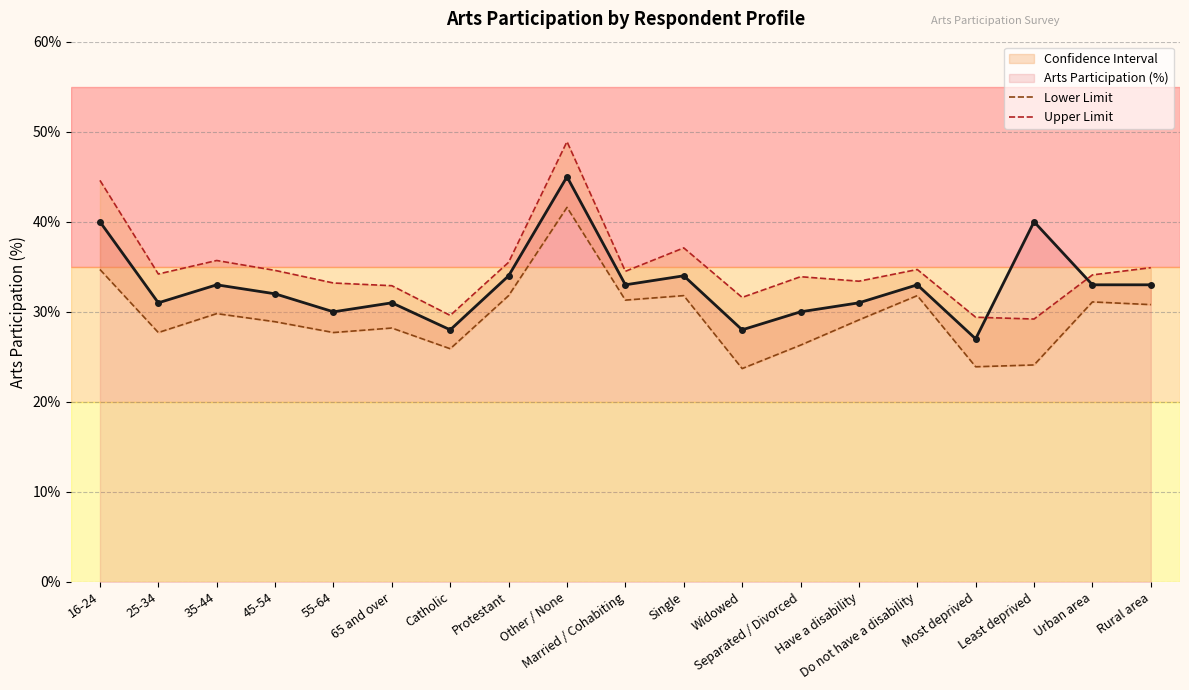

Reading left to right, extract all data points from this chart.

Lower Limit: 16-24=34.7	25-34=27.7	35-44=29.8	45-54=28.9	55-64=27.7	65 and over=28.2	Catholic=25.9	Protestant=31.8	Other / None=41.6	Married / Cohabiting=31.3	Single=31.8	Widowed=23.7	Separated / Divorced=26.3	Have a disability=29.1	Do not have a disability=31.8	Most deprived=23.9	Least deprived=24.1	Urban area=31.1	Rural area=30.8
Upper Limit: 16-24=44.6	25-34=34.2	35-44=35.7	45-54=34.6	55-64=33.2	65 and over=32.9	Catholic=29.6	Protestant=35.5	Other / None=48.9	Married / Cohabiting=34.5	Single=37.1	Widowed=31.6	Separated / Divorced=33.9	Have a disability=33.4	Do not have a disability=34.7	Most deprived=29.4	Least deprived=29.2	Urban area=34.1	Rural area=34.9